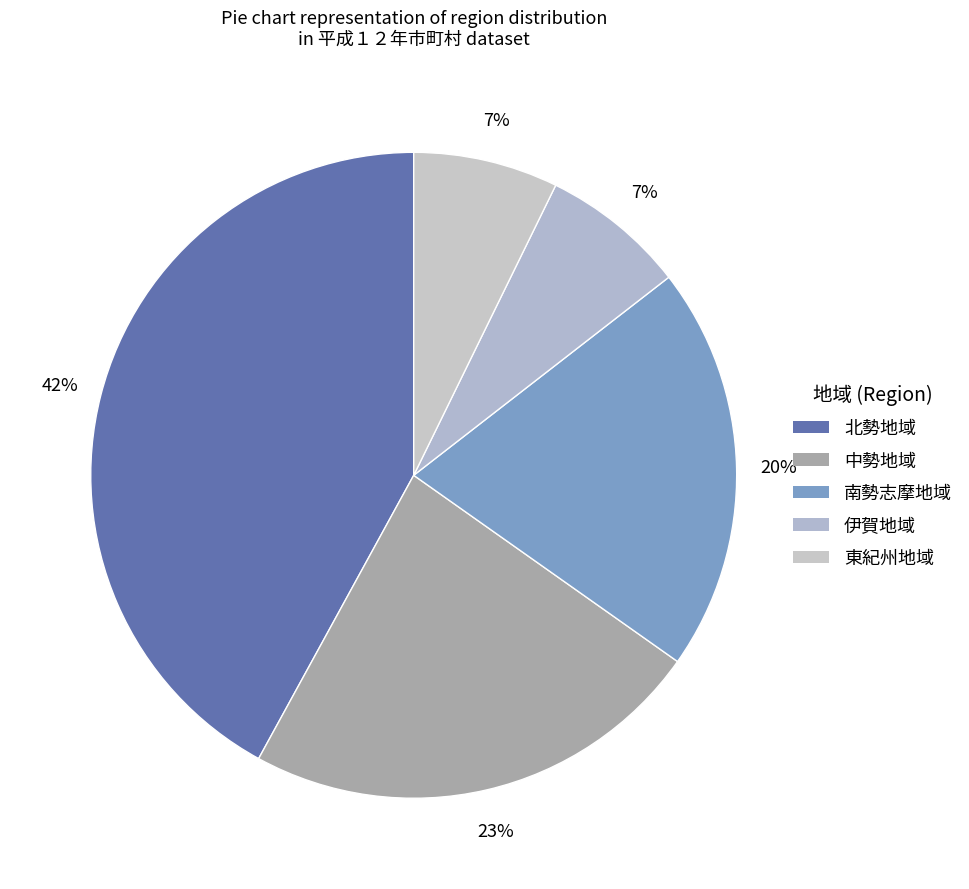

How many slices are in this pie chart?

5